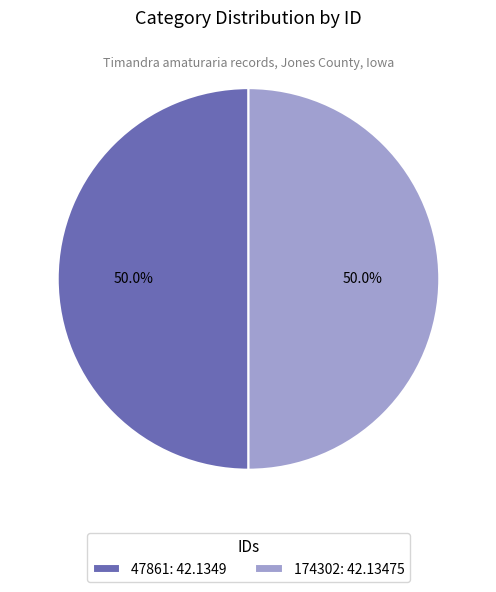

To the nearest percent, what is the combined percentage of 174302 and 47861?

100%